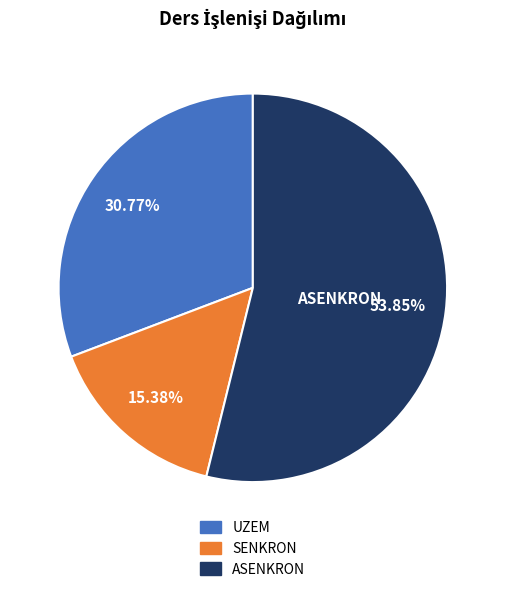

True or false: UZEM accounts for 23% of the total.

False